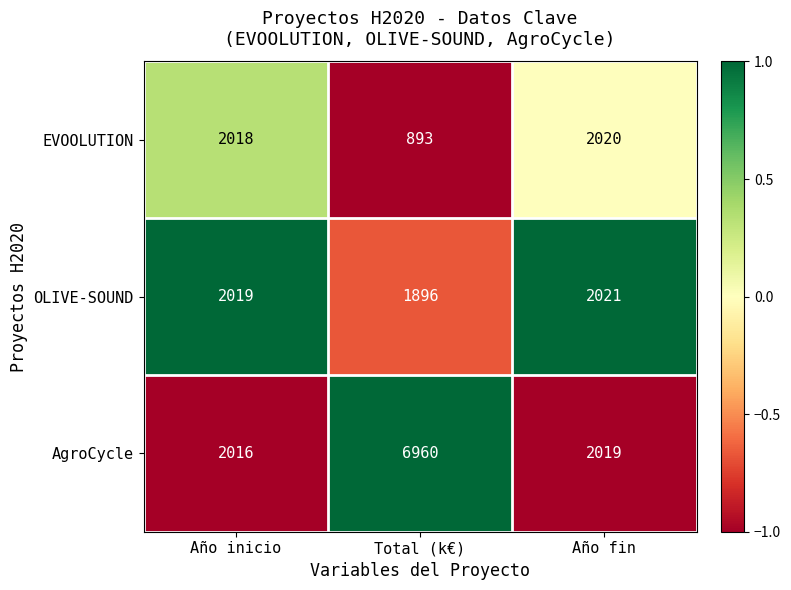

How many data points does each series have?

3